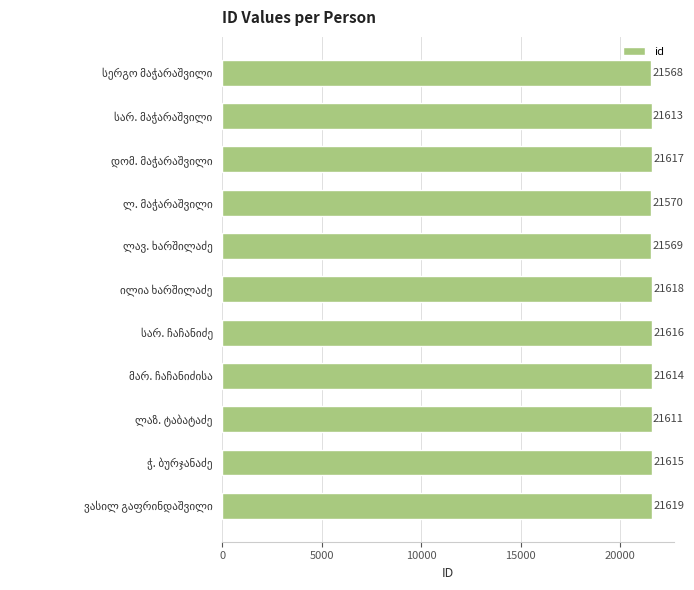

What is the maximum value shown in the chart?

21619